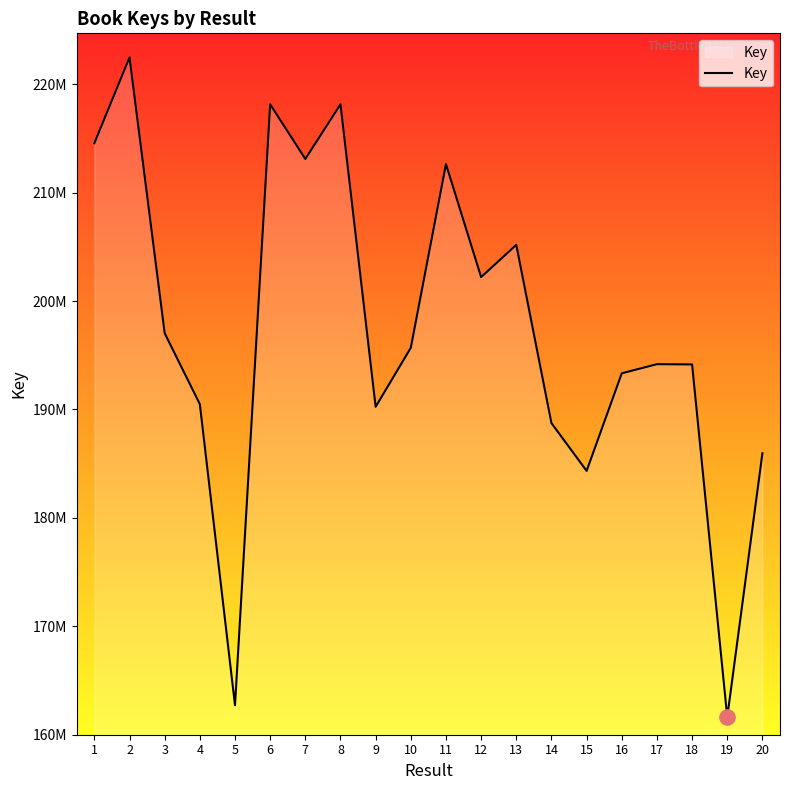

What is the change in value from 2 to 11?

-9843669